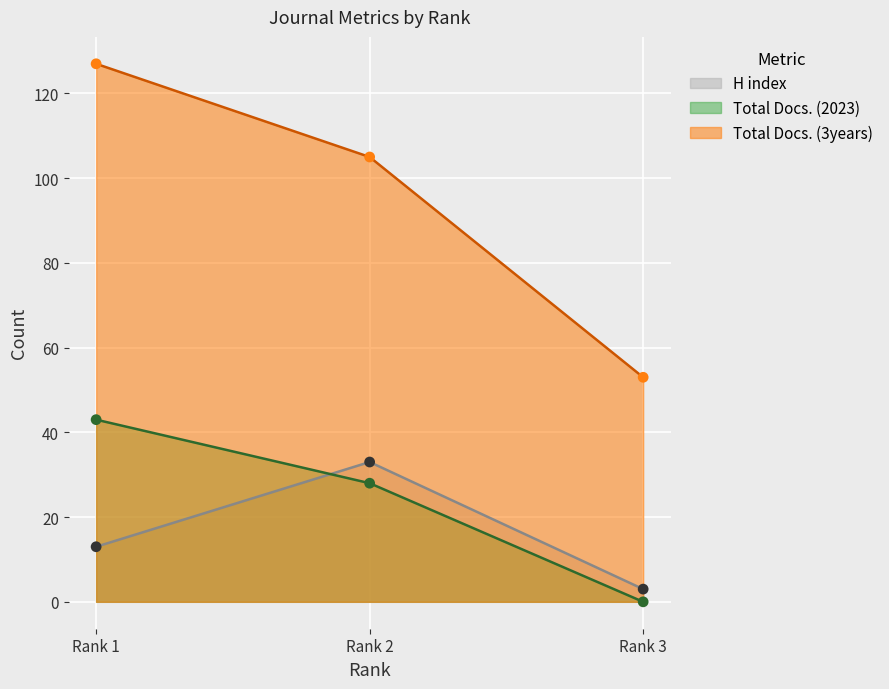

At which category is the sum across all series the highest?

Rank 1